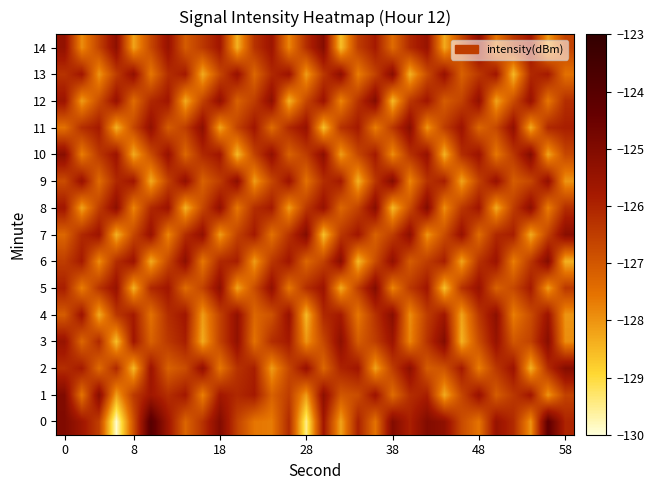

How many data points does each series have?

30